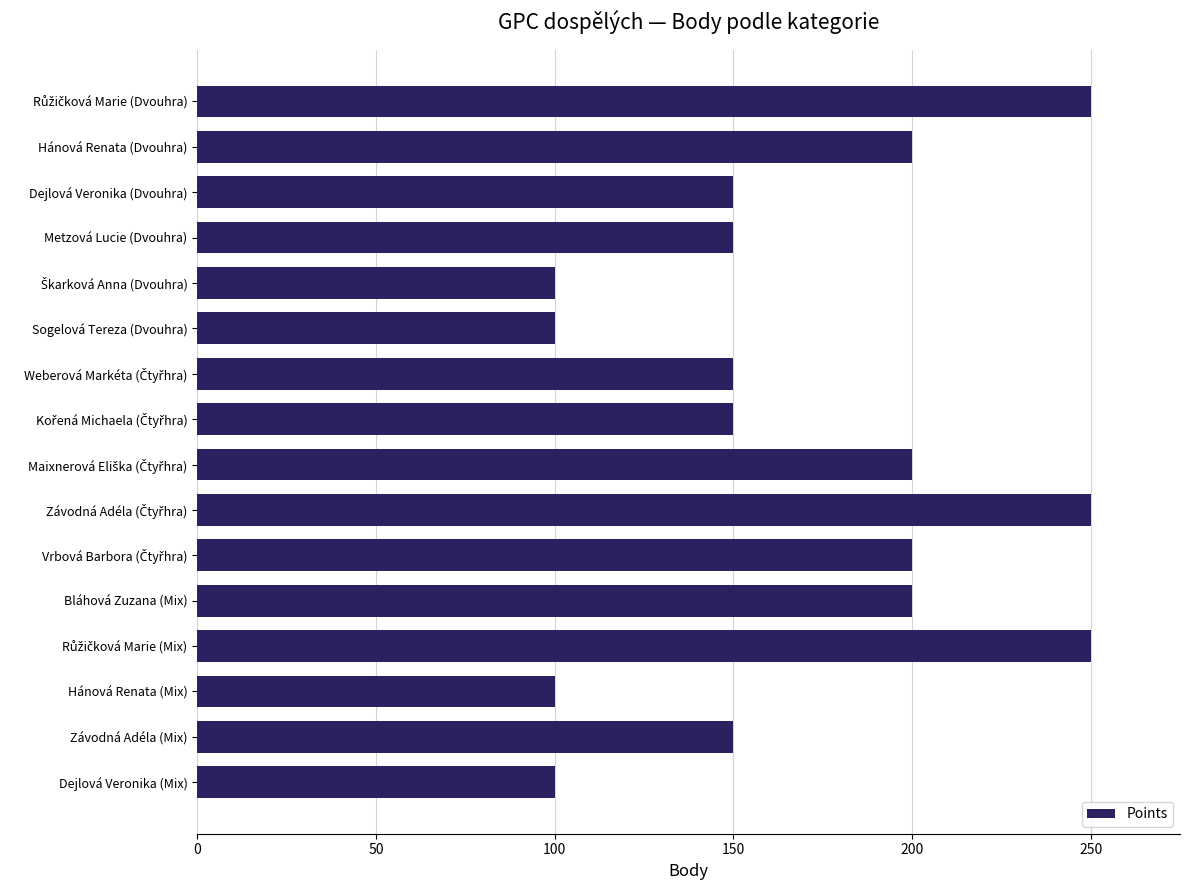

Count the values in the range 150 to 200.

9